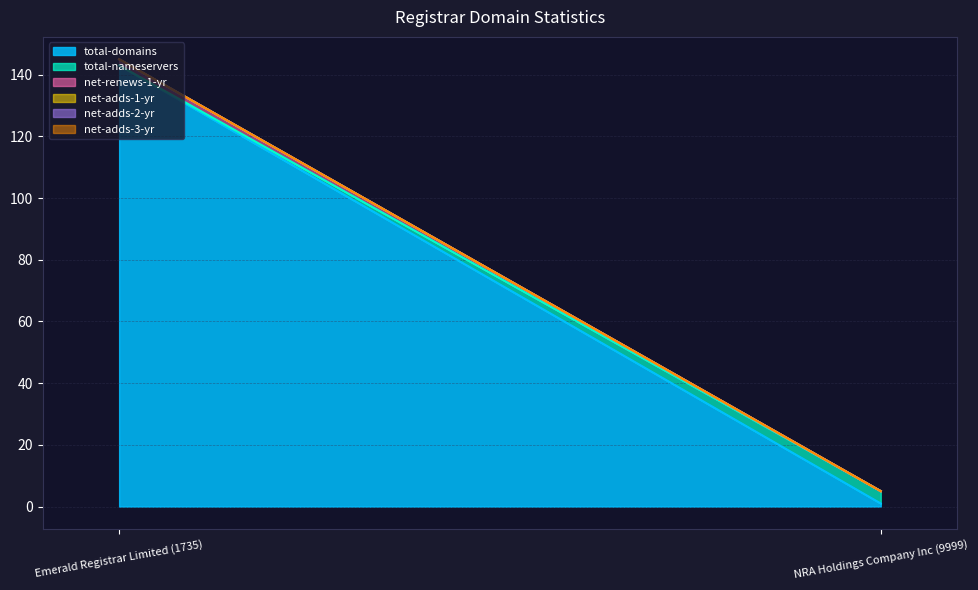

Is it true that net-renews-1-yr equals 0 at Emerald Registrar Limited (1735)?

False